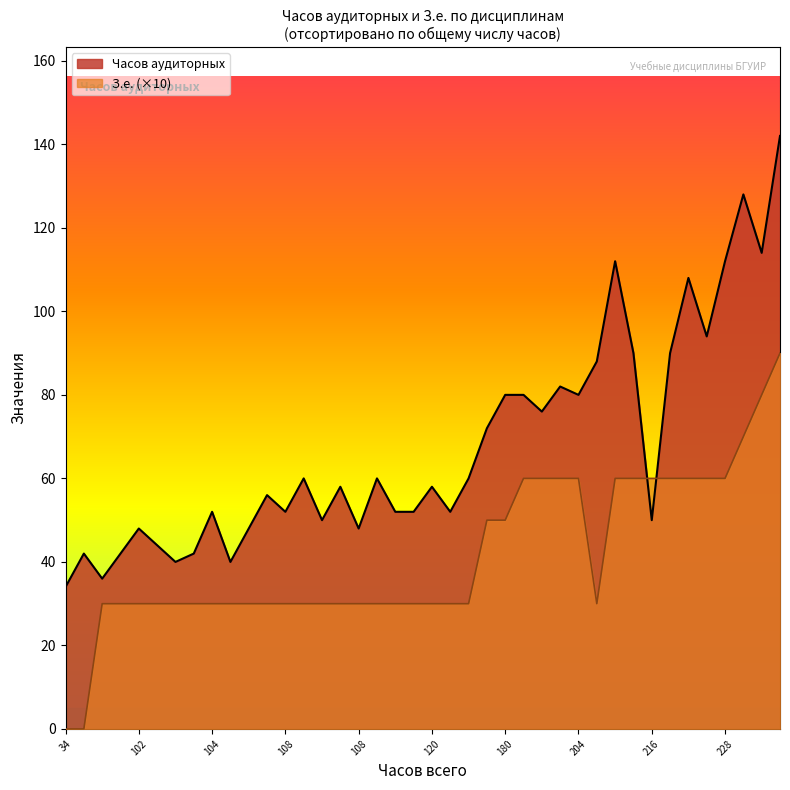

The Часов аудиторных series shows 33 at 216. True or false?

False